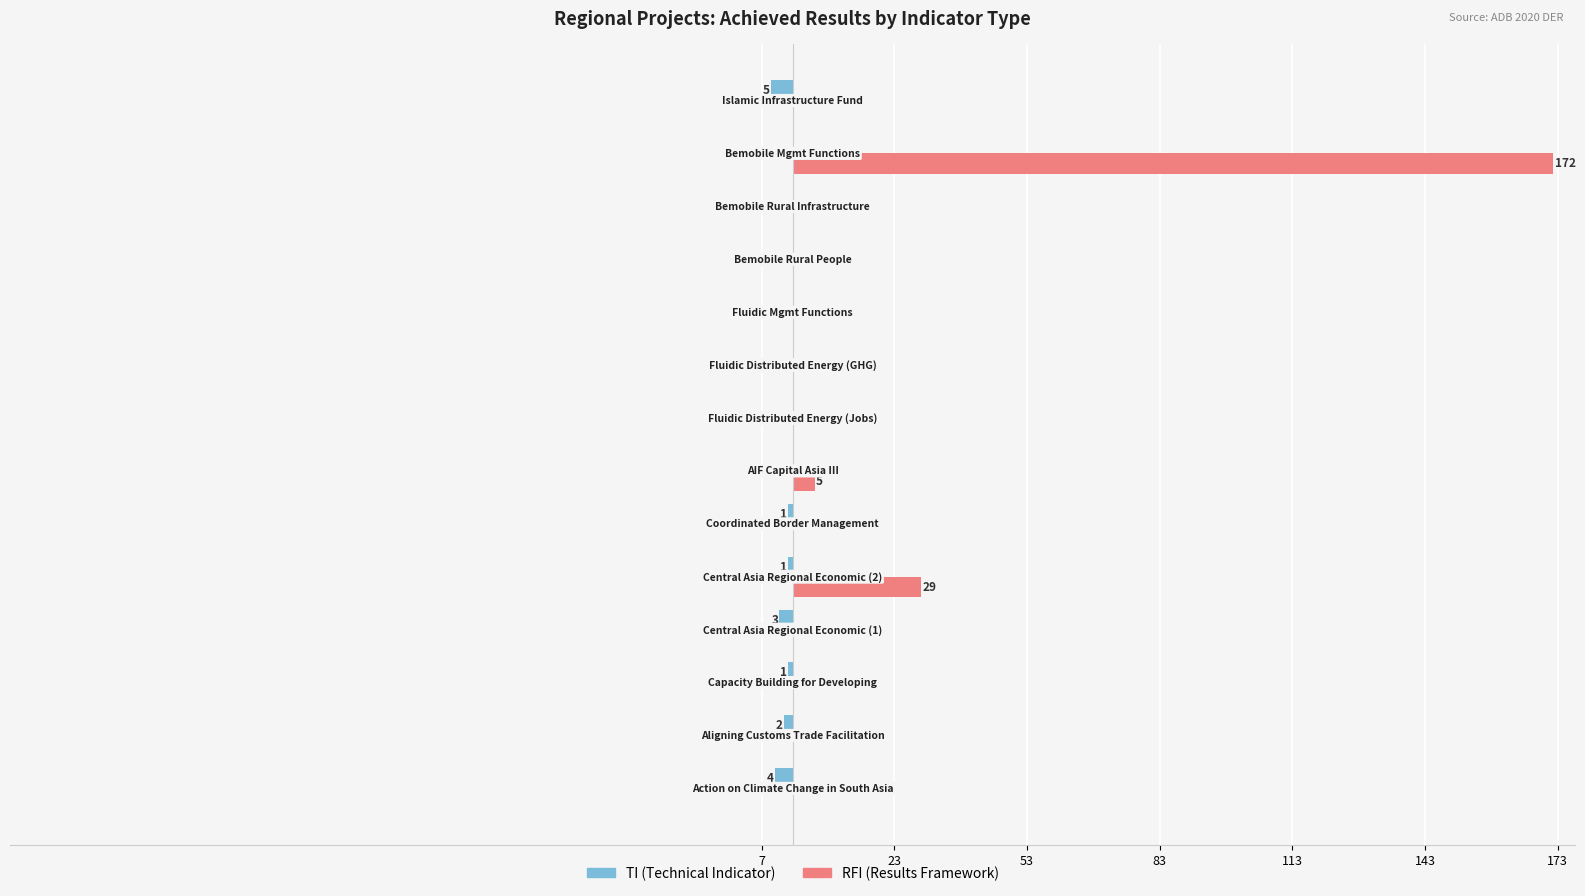

What are all the series names shown in the legend?

TI (Technical Indicator), RFI (Results Framework)